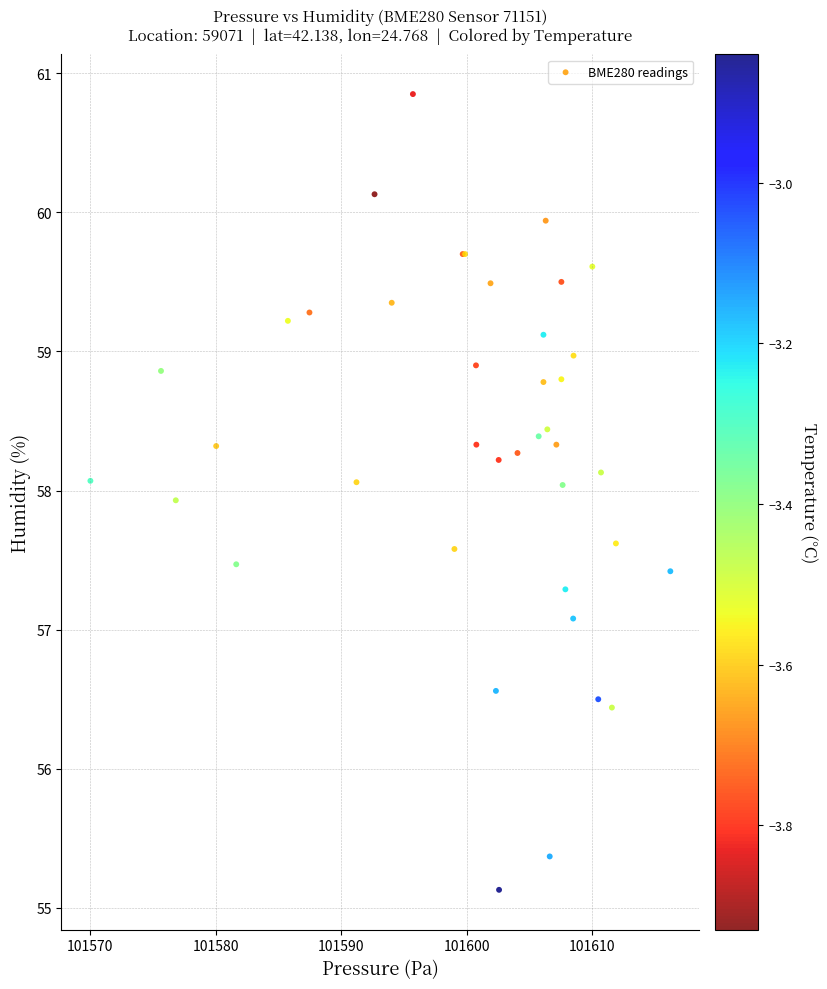

What Y value in the scatter plot is closest to 57?

57.1